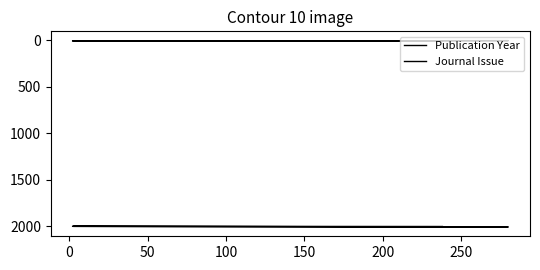

True or false: Publication Year and Journal Issue cross at least once.

False